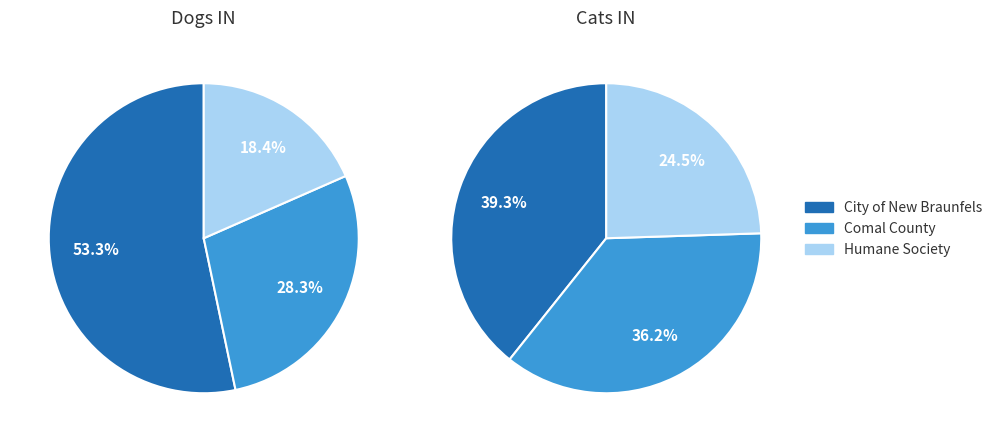

Between City of New Braunfels and Comal County, which series saw the biggest shift?

Dogs IN